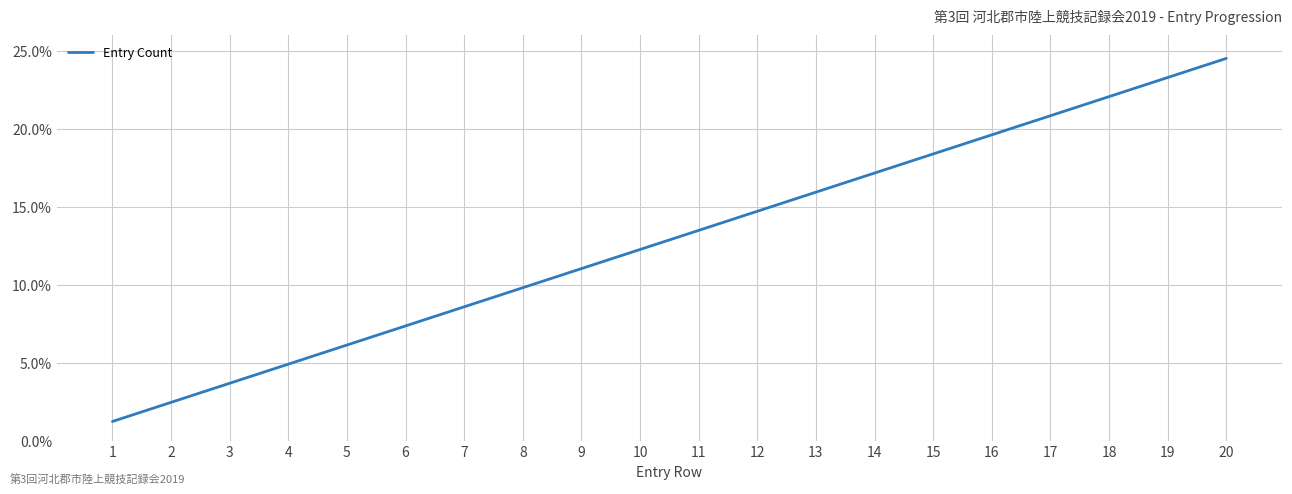

What is the difference between the maximum and minimum values?

23.3